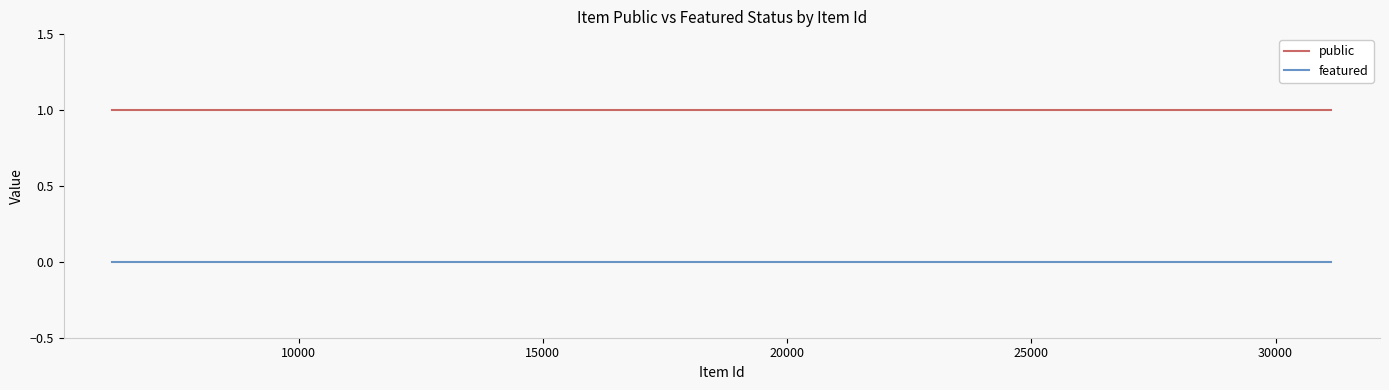

True or false: public and featured cross at least once.

False